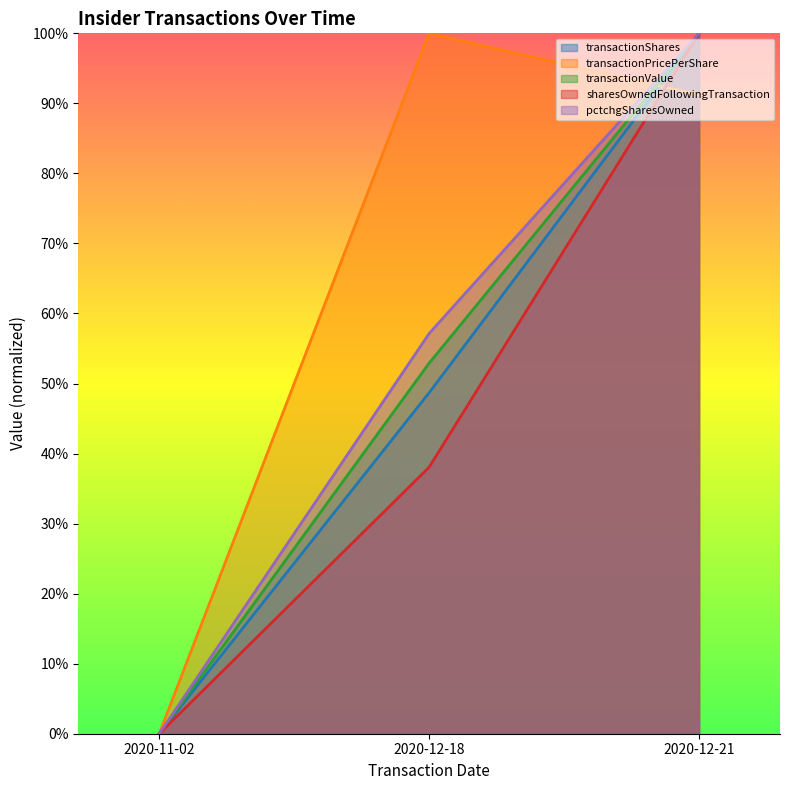

At which category is the sum across all series the highest?

2020-12-21